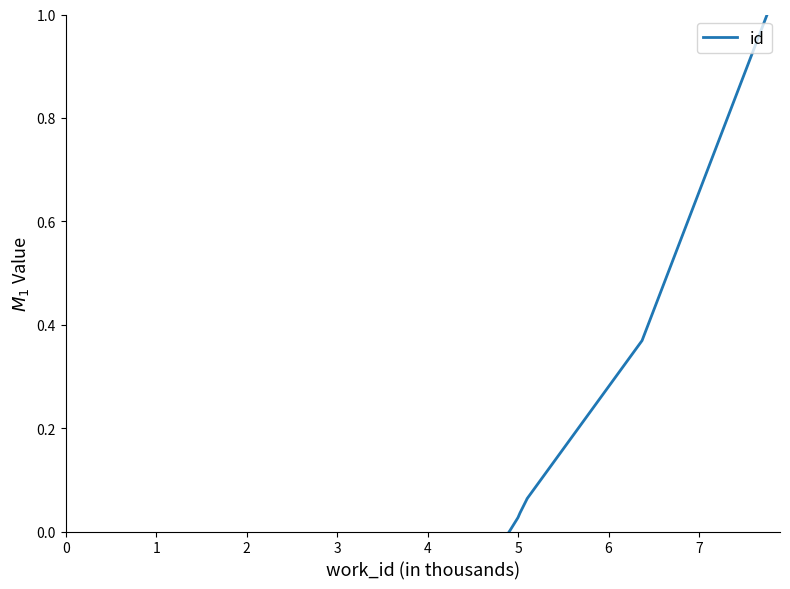

Is it true that the value at 1 is 0.0?

True